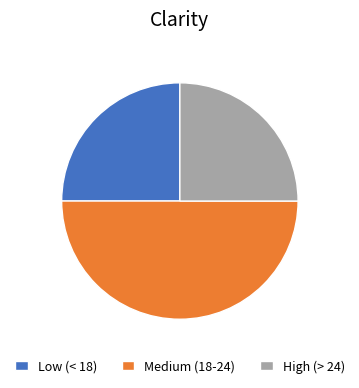

Which slice is the largest?

Medium (18-24)